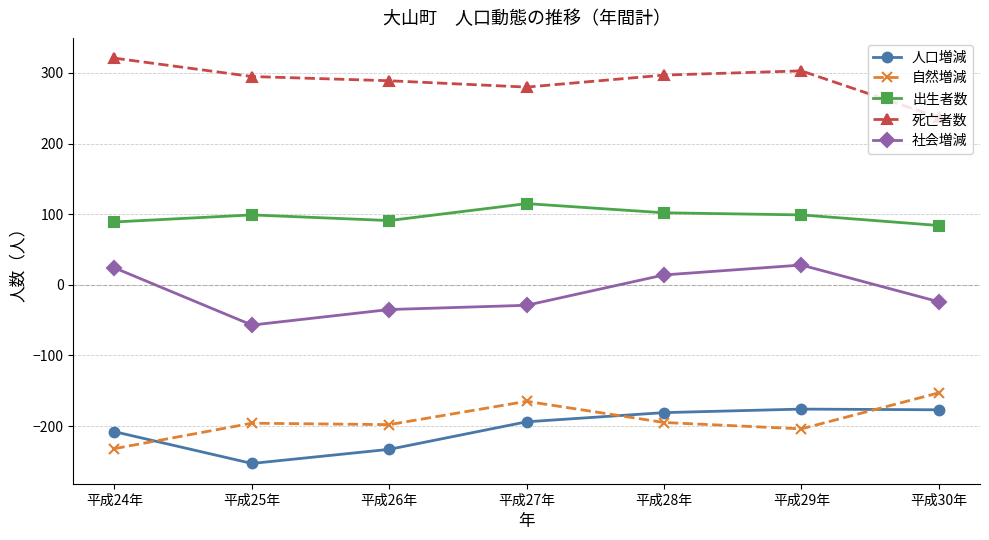

What is the sum of all 出生者数 values?

679